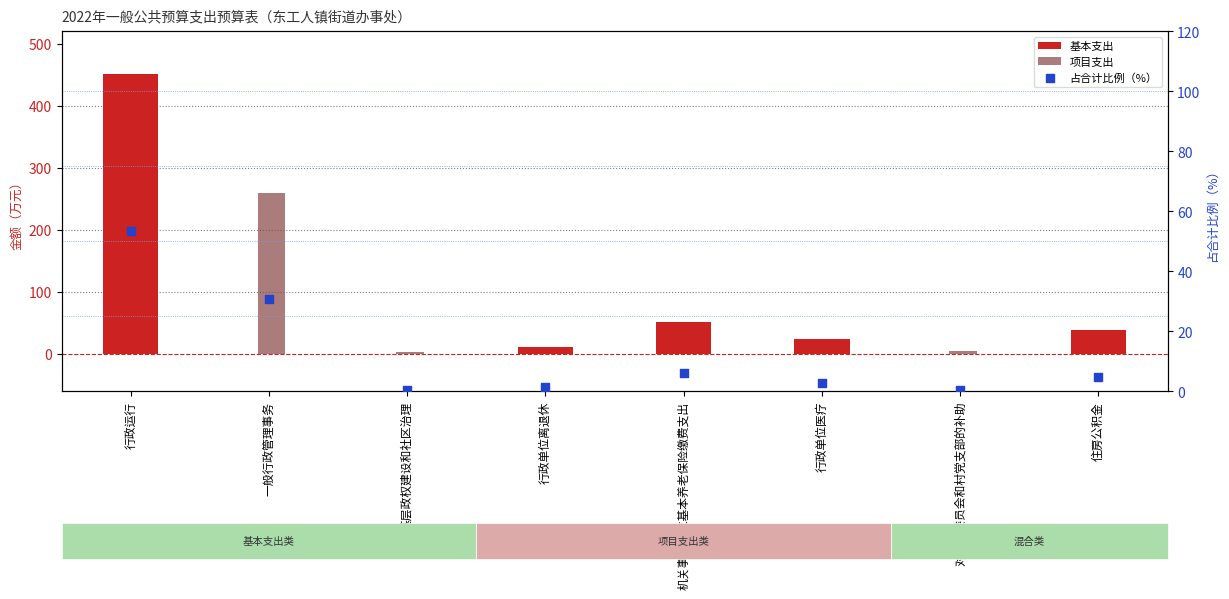

Is the value of 基本支出 at 对村民委员会和村党支部的补助 greater than the value of 项目支出 at 机关事业单位基本养老保险缴费支出?

No